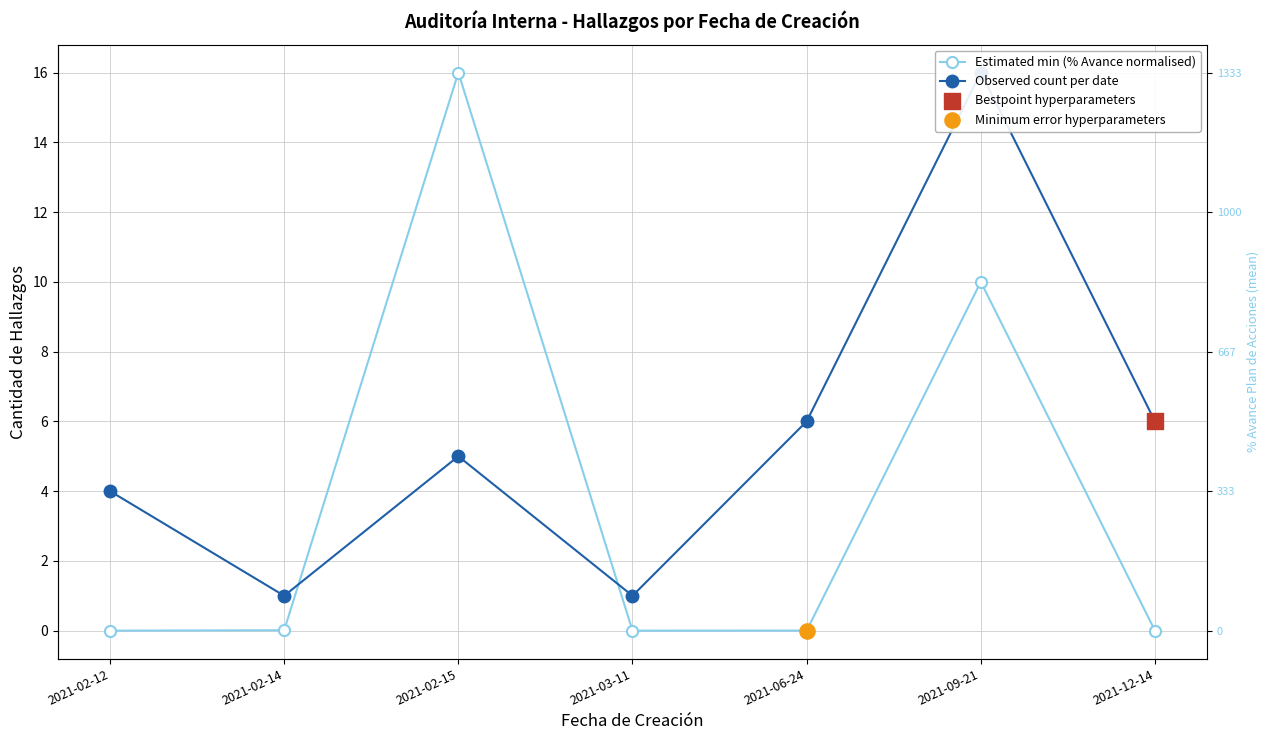

What is the total value across all series at 2021-02-12?

4.0